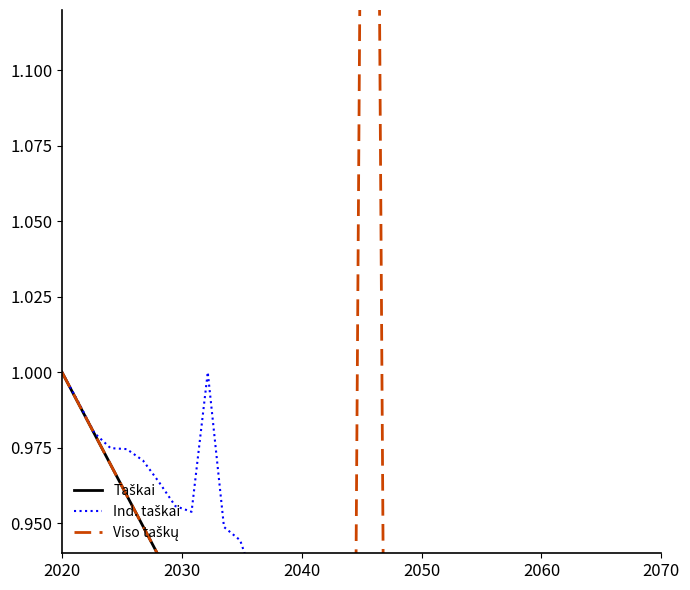

What is the greatest value displayed?

1.6